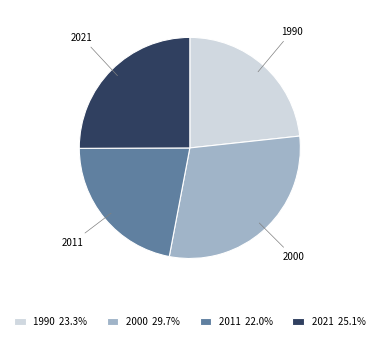

How many slices are in this pie chart?

4